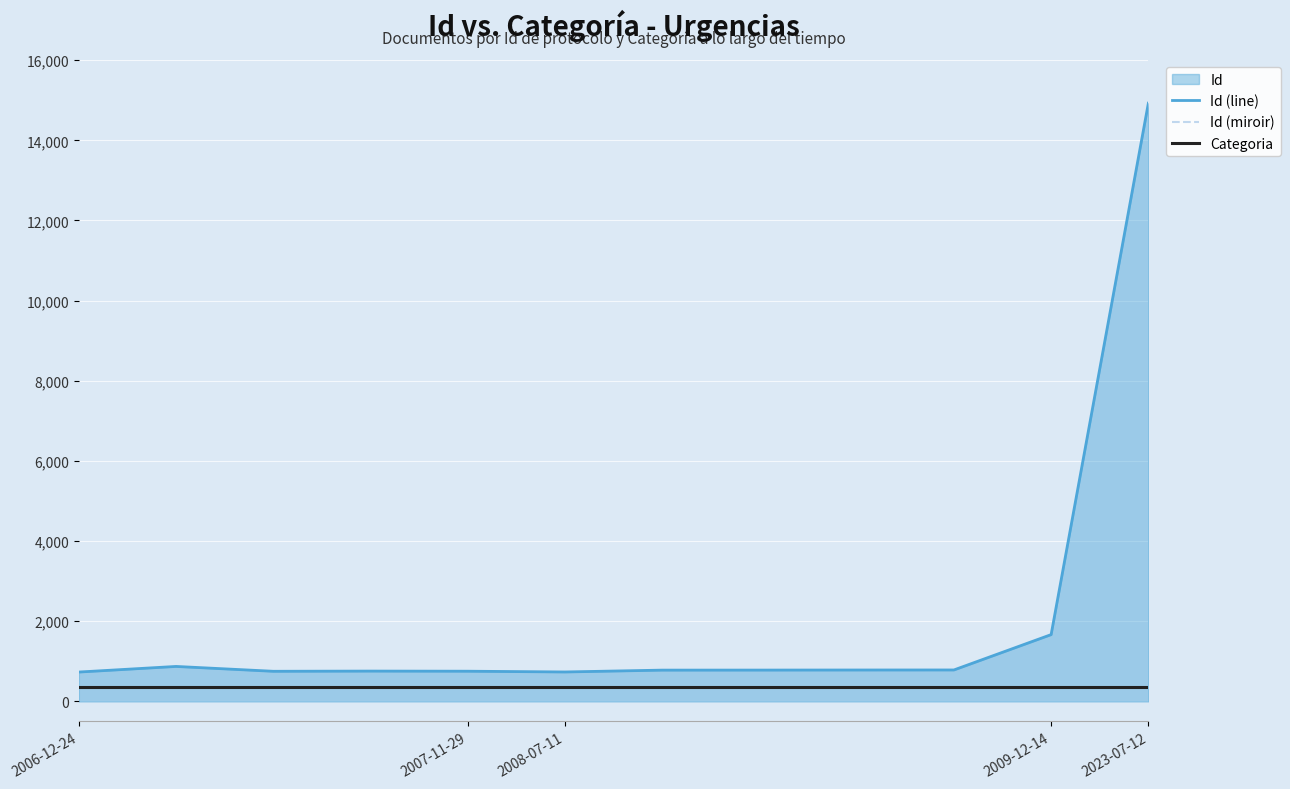

True or false: Categoria has more than 1 interior local peaks.

False